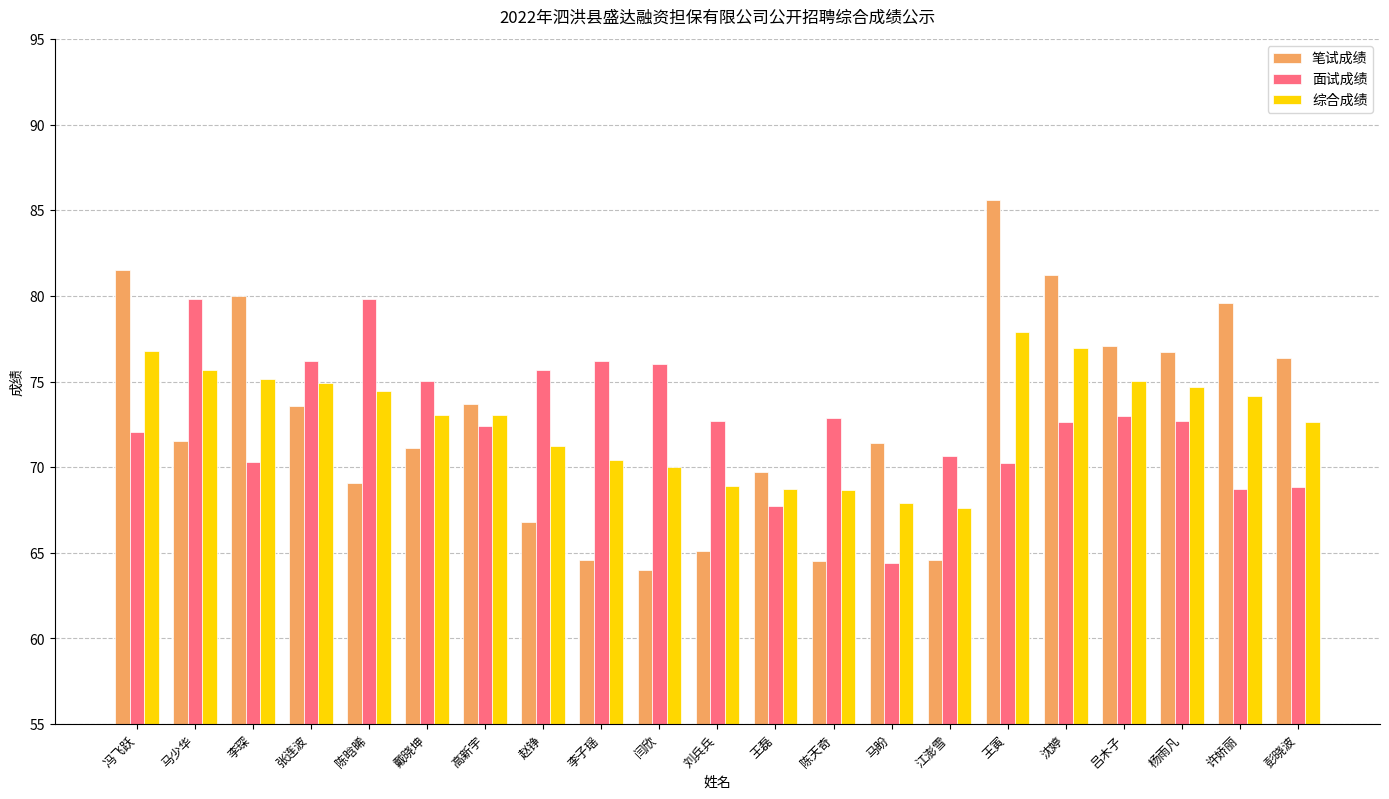

What is the total value across all series at 陈天奇?

206.1